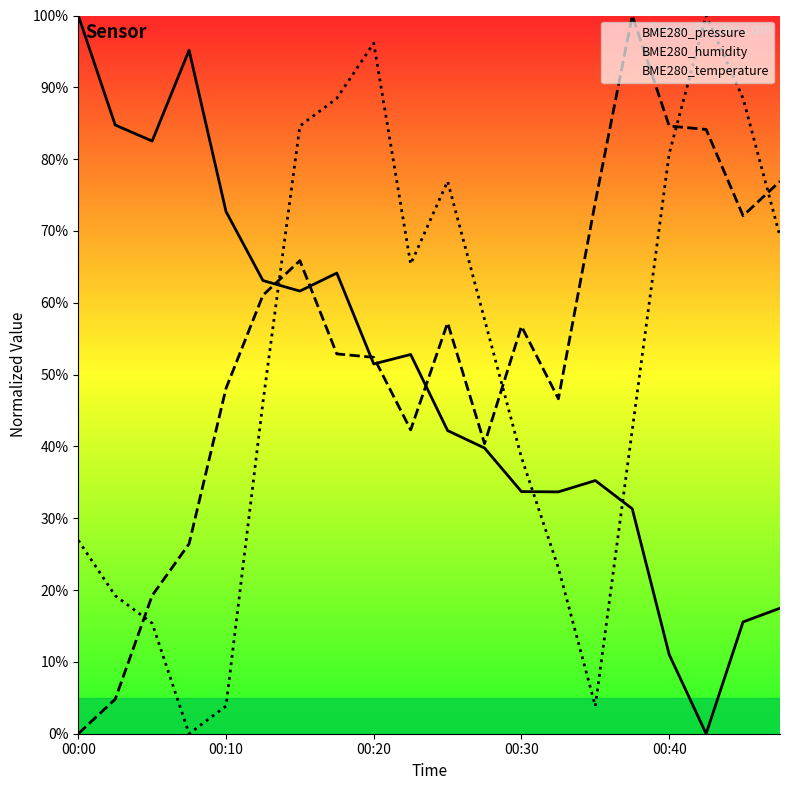

Count the number of data series in this chart.

3